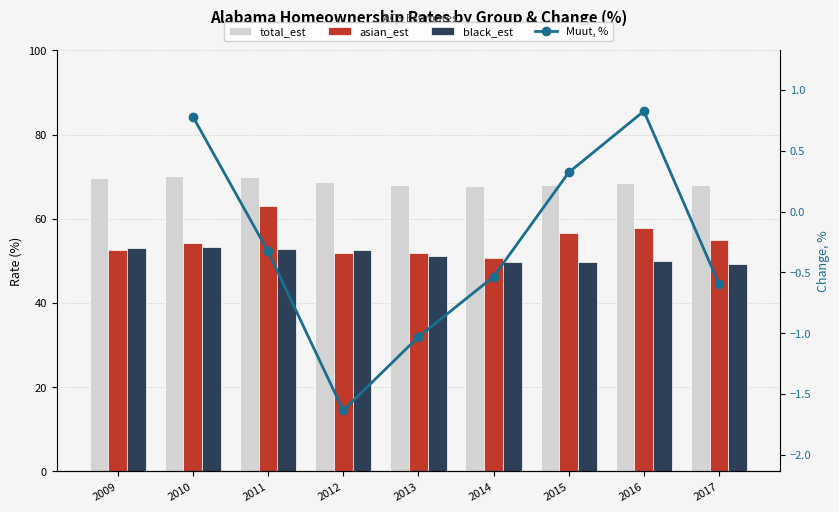

At how many categories does at least one series exceed 26?

9